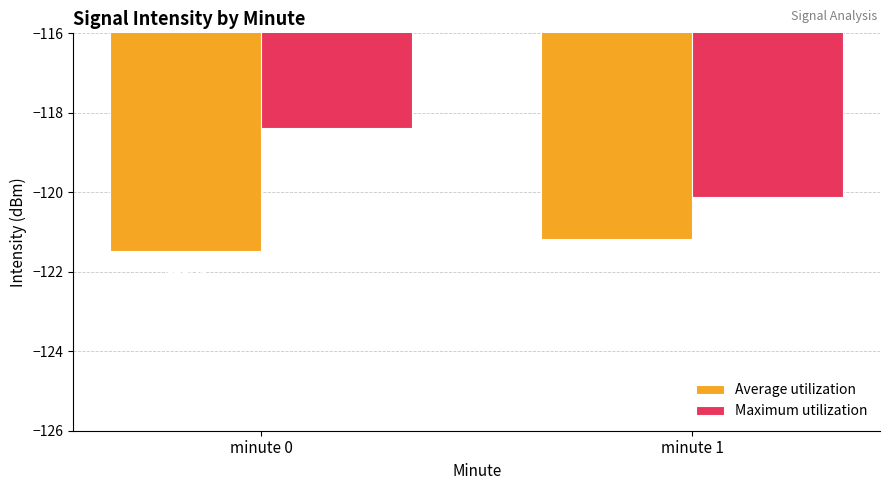

Is it true that Maximum utilization equals -120.1 at minute 1?

True